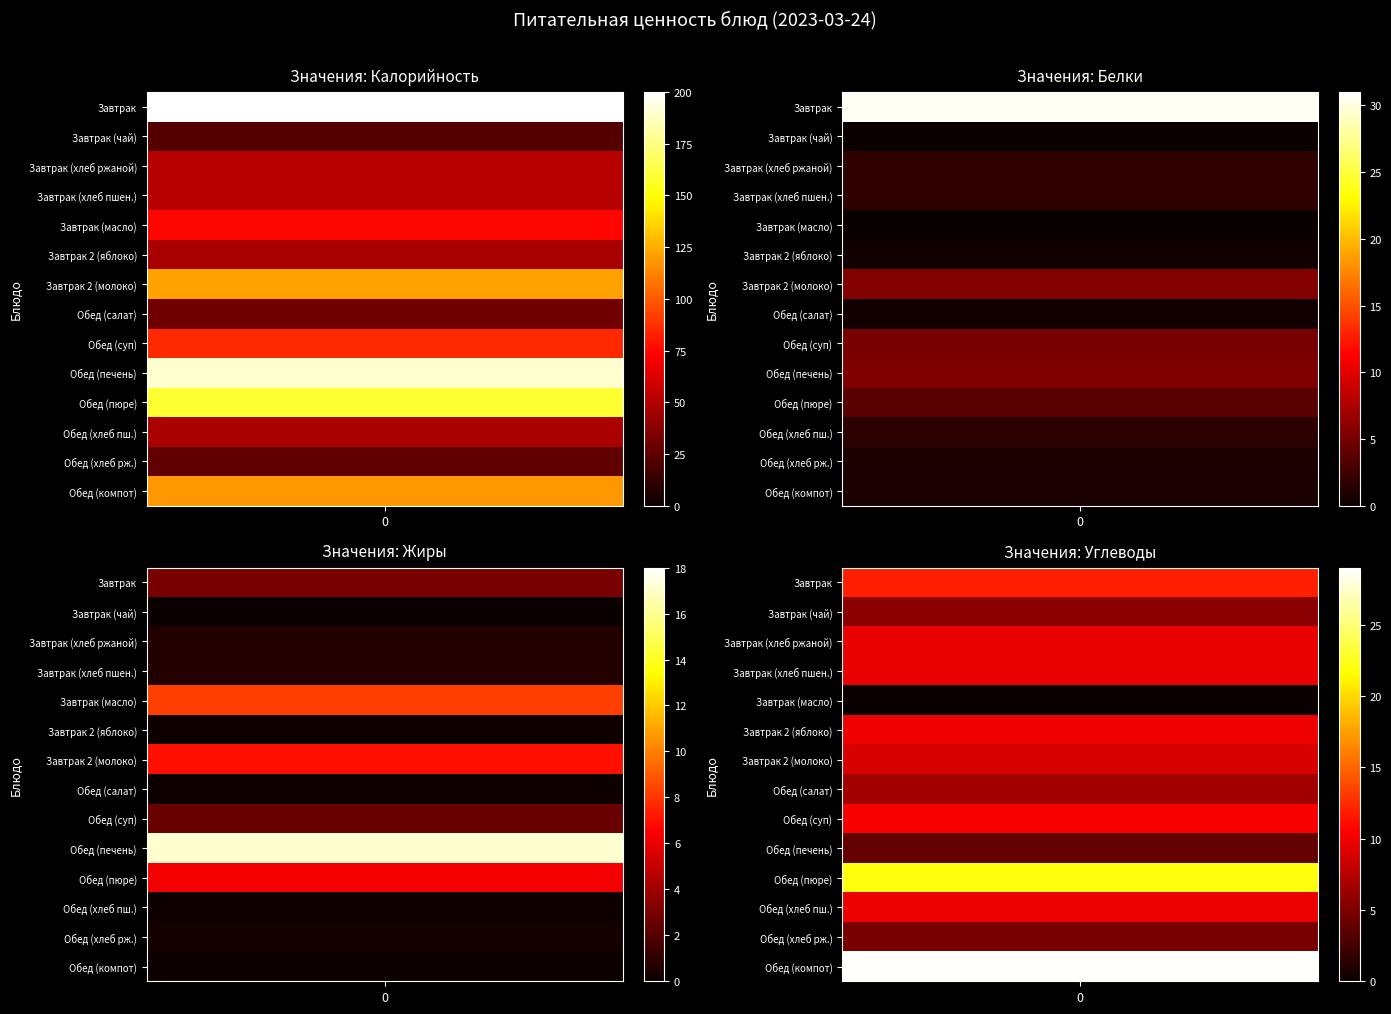

Reading right to left, what are all the values shown in this chart?

Завтрак: Углеводы=12.0	Жиры=3.0	Белки=30.6	Калорийность=199.4
Завтрак (чай): Углеводы=5.6	Жиры=0.0	Белки=0.0	Калорийность=22.2
Завтрак (хлеб ржаной): Углеводы=9.7	Жиры=0.7	Белки=1.7	Калорийность=51.8
Завтрак (хлеб пшен.): Углеводы=9.7	Жиры=0.7	Белки=1.7	Калорийность=51.8
Завтрак (масло): Углеводы=0.1	Жиры=8.2	Белки=0.1	Калорийность=74.7
Завтрак 2 (яблоко): Углеводы=9.9	Жиры=0.2	Белки=0.4	Калорийность=47.0
Завтрак 2 (молоко): Углеводы=9.0	Жиры=7.0	Белки=5.6	Калорийность=121.4
Обед (салат): Углеводы=6.6	Жиры=0.2	Белки=0.4	Калорийность=30.7
Обед (суп): Углеводы=10.4	Жиры=2.6	Белки=5.2	Калорийность=85.6
Обед (печень): Углеводы=4.0	Жиры=17.1	Белки=5.4	Калорийность=190.6
Обед (пюре): Углеводы=22.1	Жиры=6.3	Белки=3.8	Калорийность=159.0
Обед (хлеб пш.): Углеводы=9.8	Жиры=0.2	Белки=1.6	Калорийность=48.4
Обед (хлеб рж.): Углеводы=4.8	Жиры=0.3	Белки=0.8	Калорийность=25.9
Обед (компот): Углеводы=28.8	Жиры=0.1	Белки=0.8	Калорийность=118.6